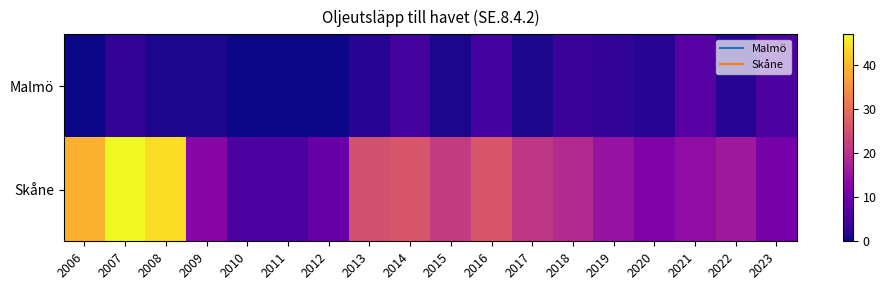

Which has a higher value, 2021 or 2010?

2021